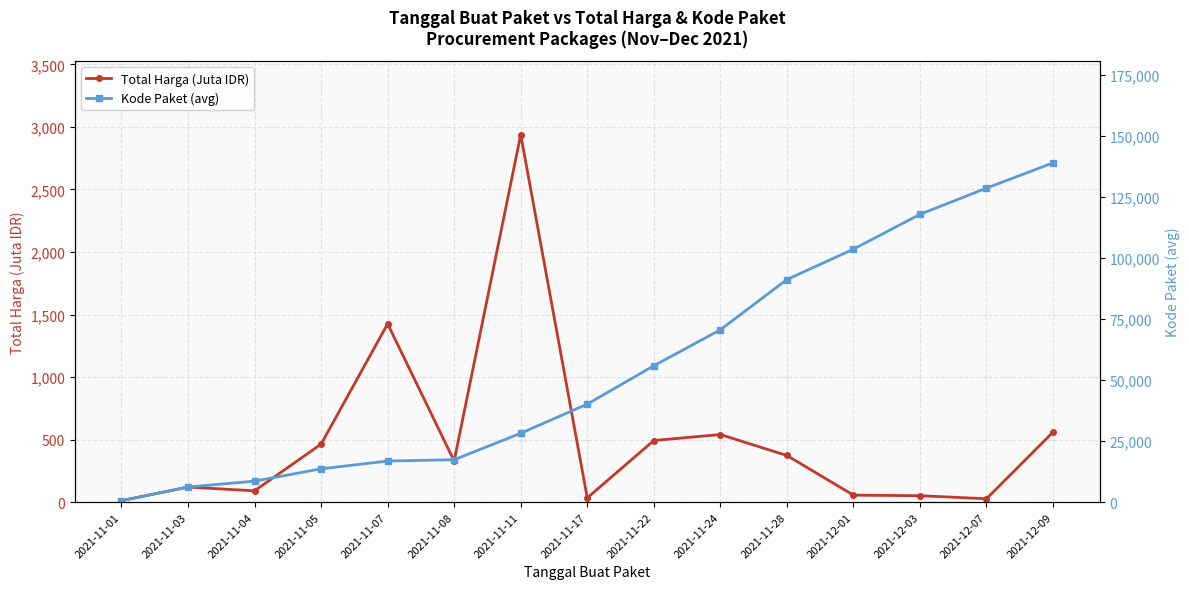

What is the smallest value displayed?

12.8